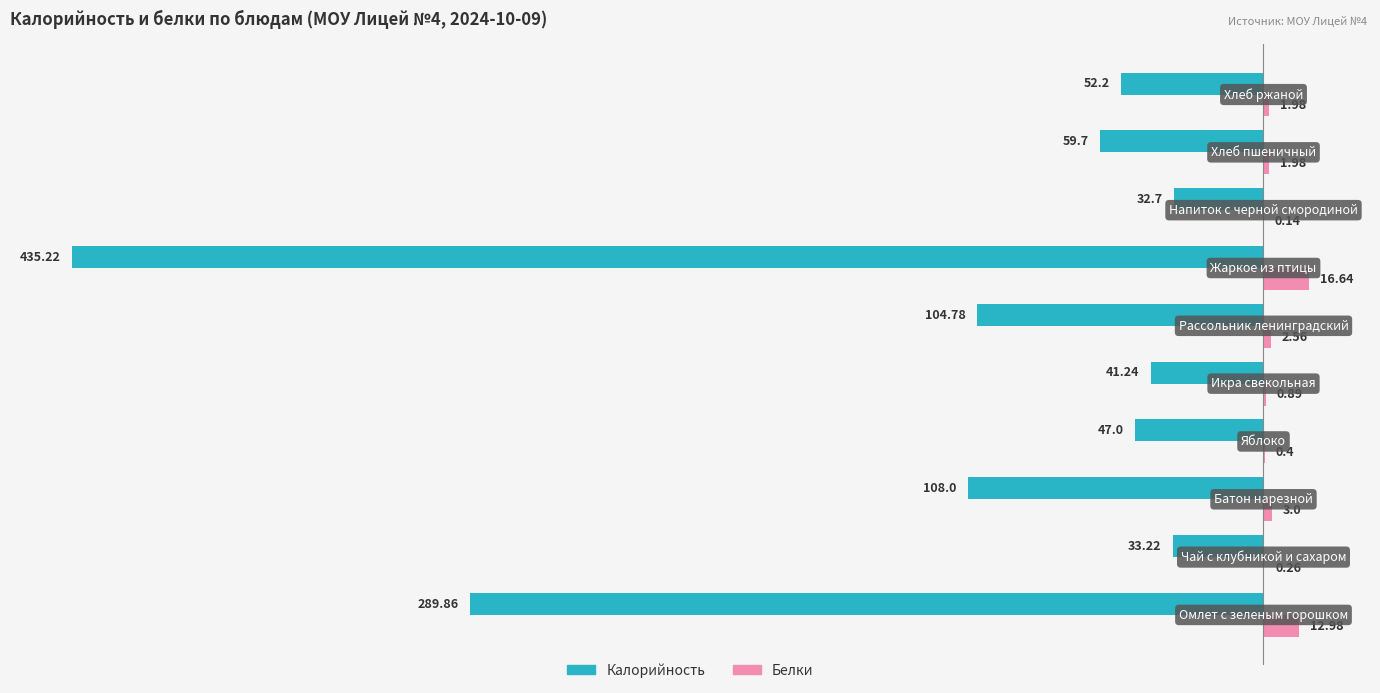

Which series has the largest total across all categories?

Белки